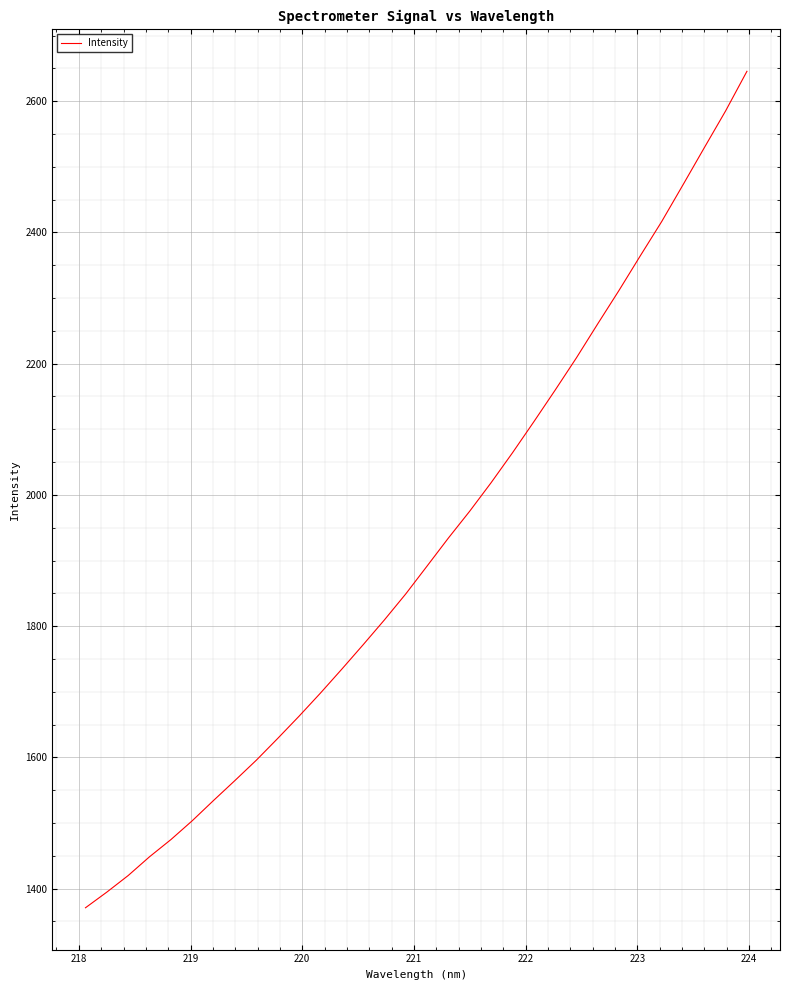

What is the difference between the maximum and minimum values?

1274.8